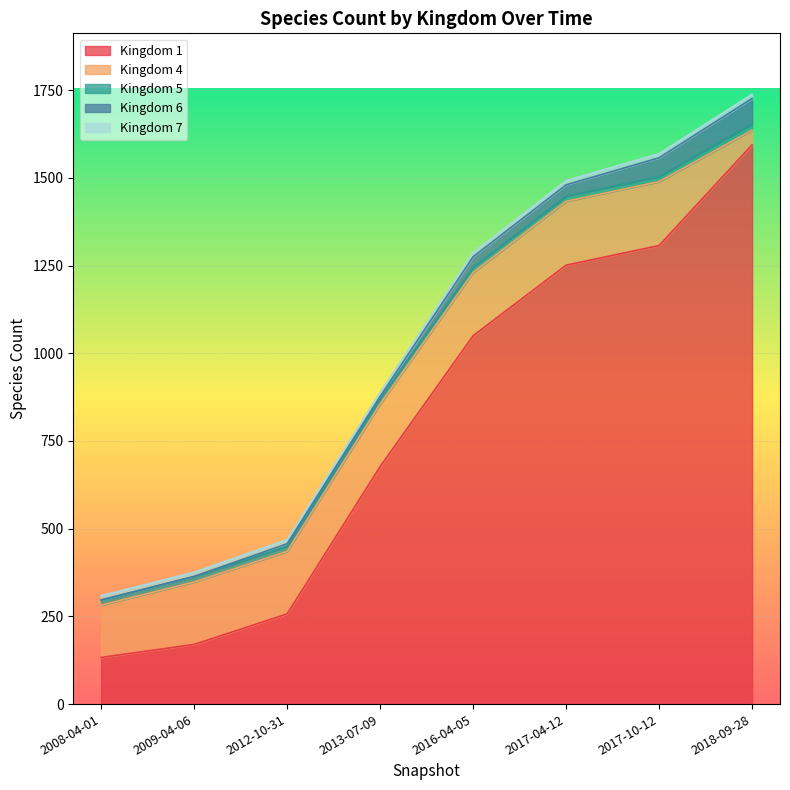

How many lines are shown in the chart?

5